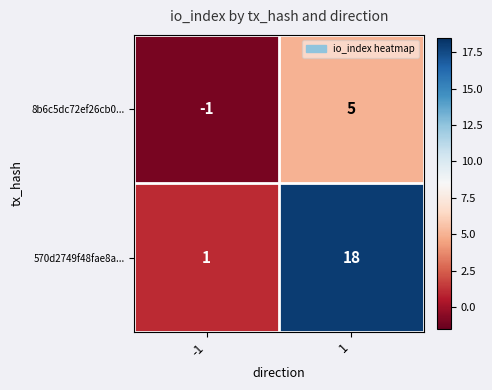

At -1, list the series in order from largest to smallest.

570d2749f48fae8a..., 8b6c5dc72ef26cb0...